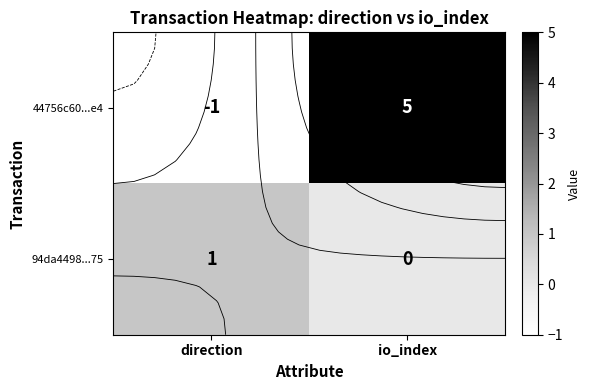

Where is 44756c60...e4 nearest to the value 2?

direction